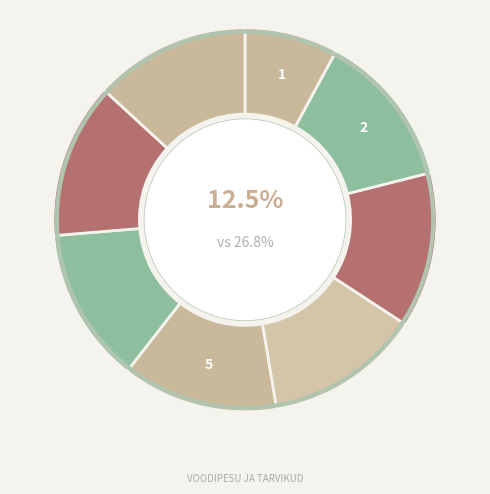

Is the sum of Tekk 150 cm x 210 cm and Voodilina valge 150 cm x 210 cm greater than half?

No